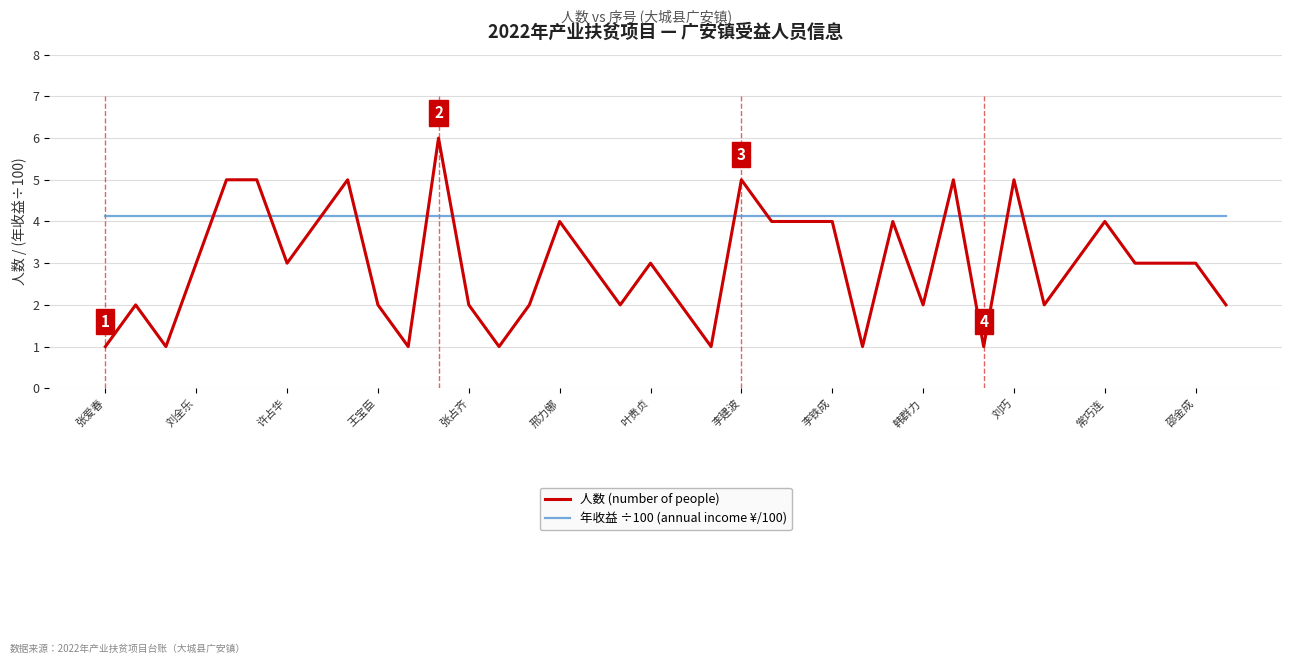

True or false: 人数 (number of people) has more than 1 points higher than both neighbors.

True